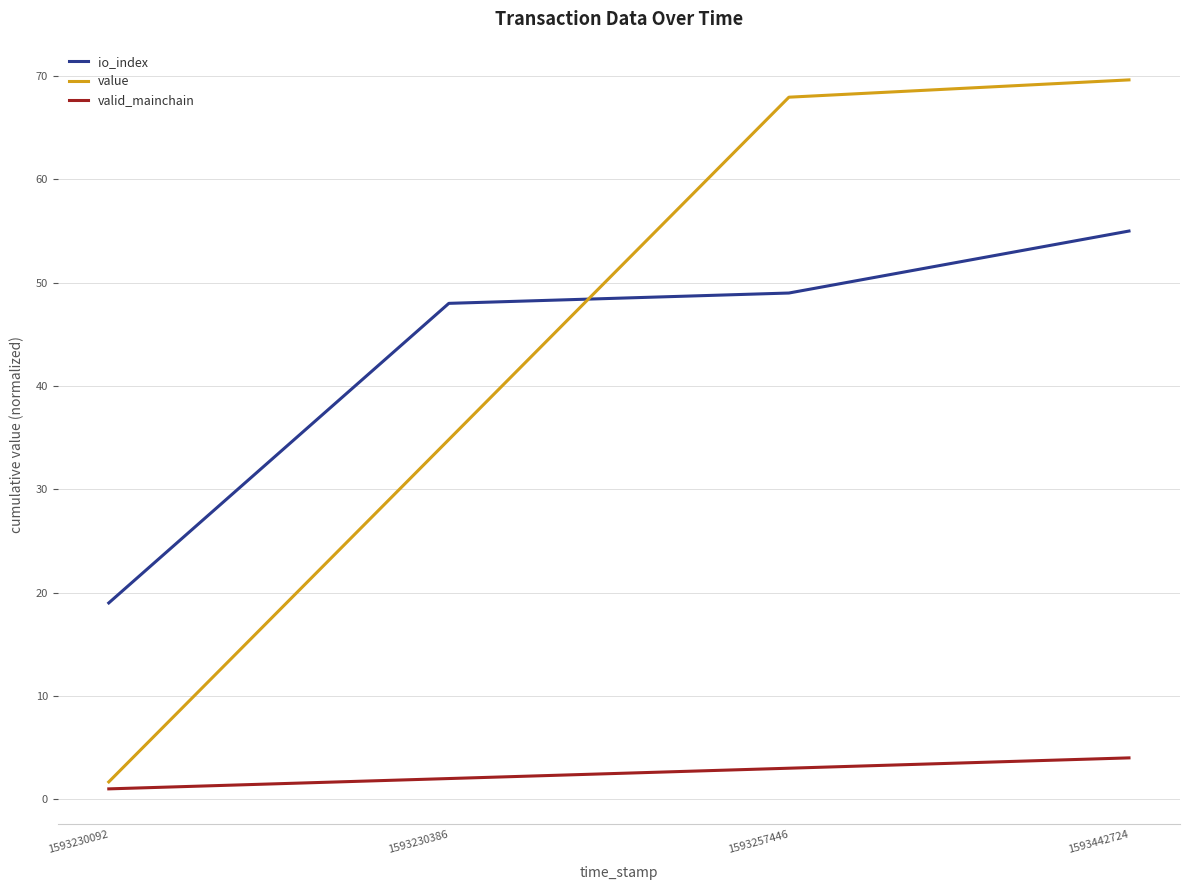

At 1593230386, list the series in order from smallest to largest.

valid_mainchain, value, io_index